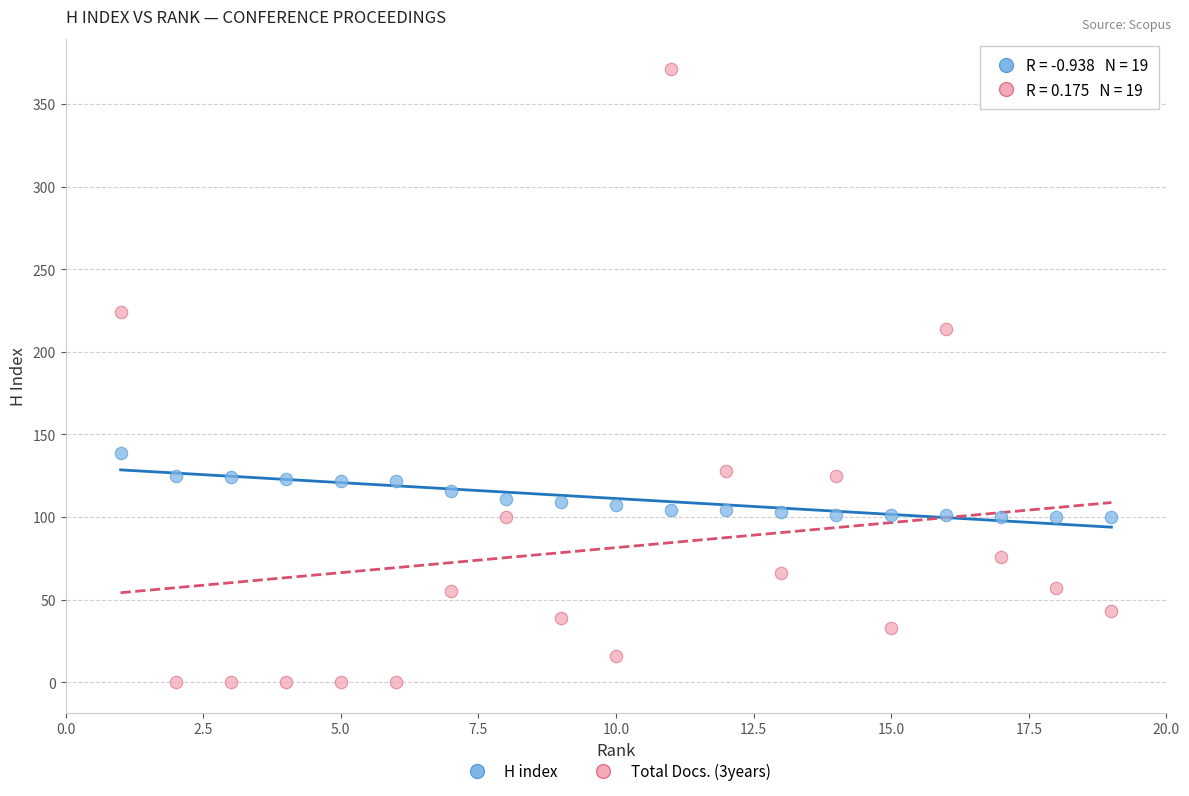

What are all the series names shown in the legend?

H index, Total Docs. (3years)